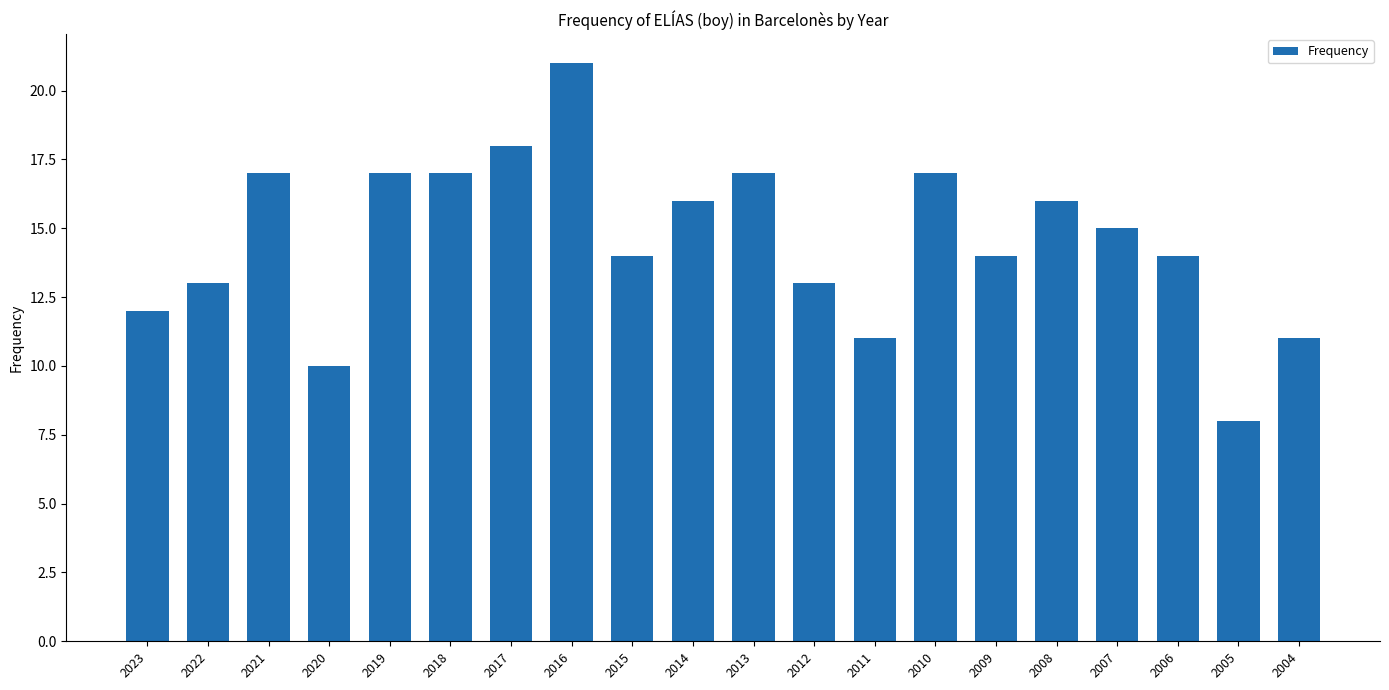

Approximately how many times larger is the value at 2011 compared to 2012?

0.8